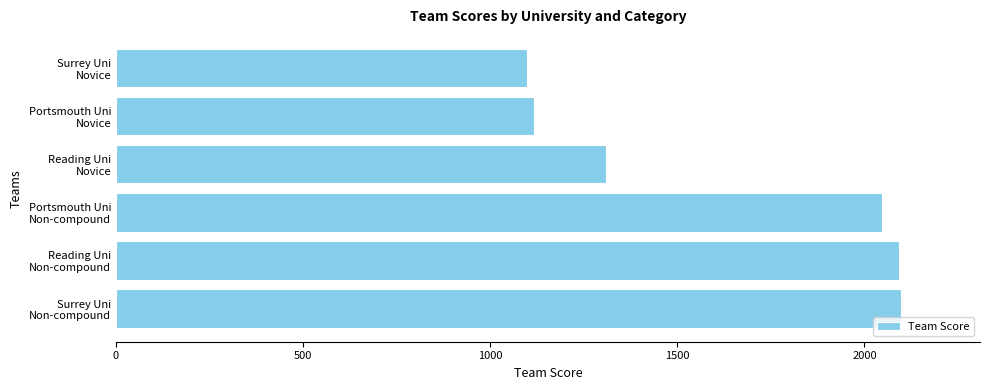

What is the smallest value displayed?

1098